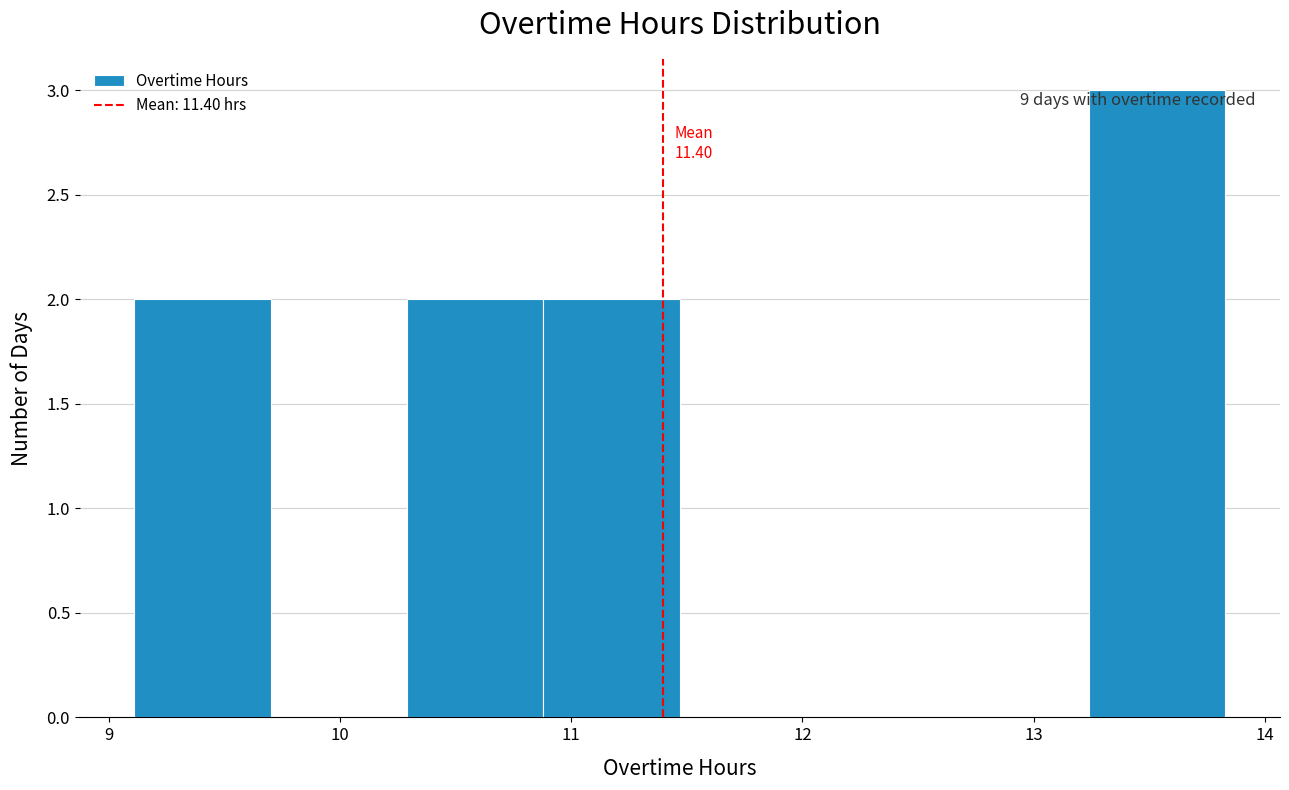

Which range on the x-axis has the tallest bar?

13.24 to 13.83